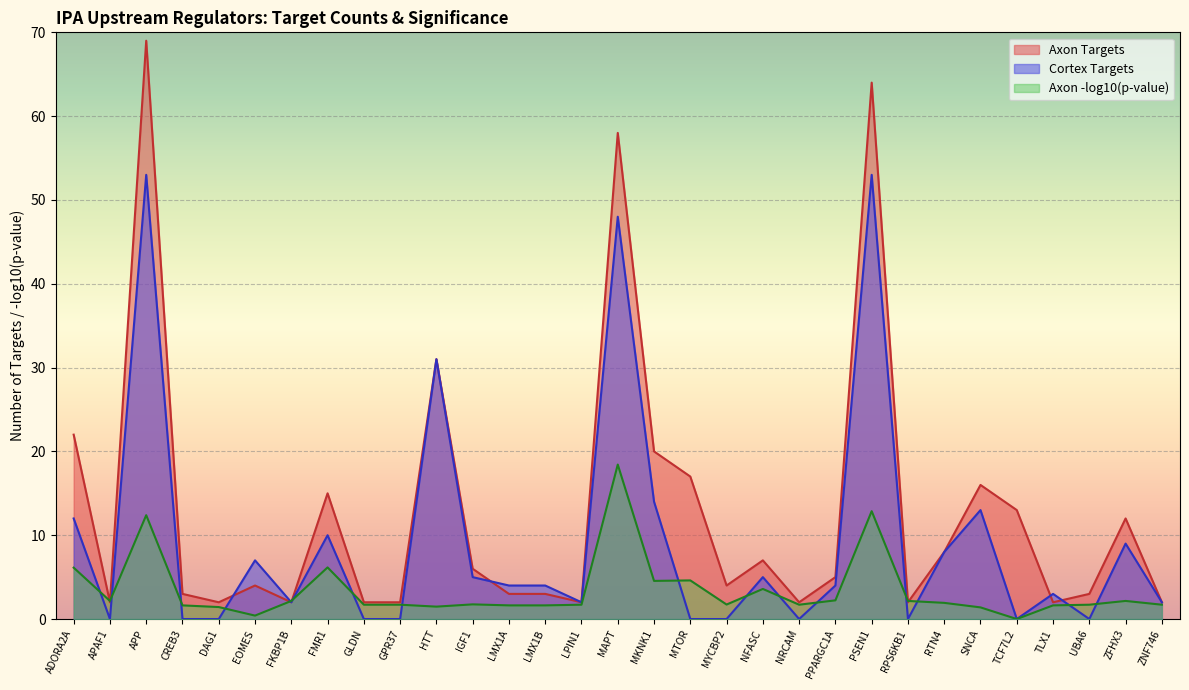

Is the value of Axon Targets at LMX1B greater than the value of Cortex Targets at PPARGC1A?

No